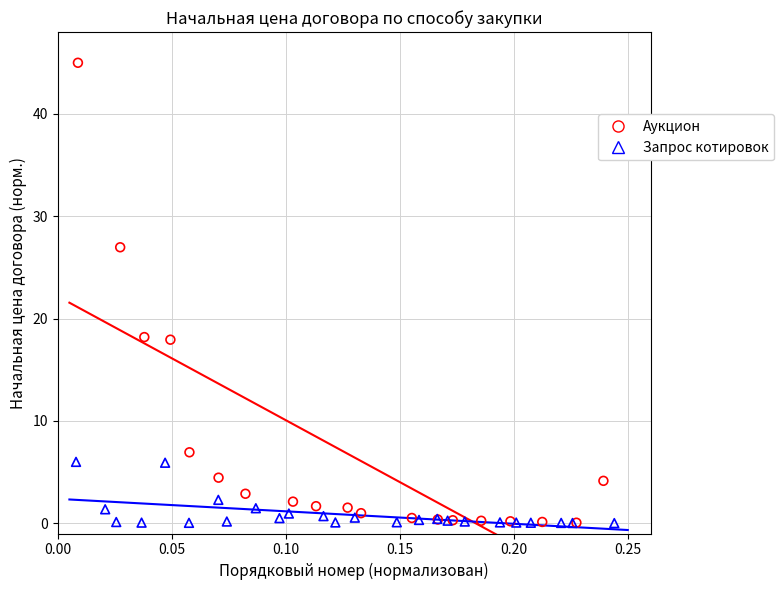

Which series has the widest spread of Y values?

Аукцион